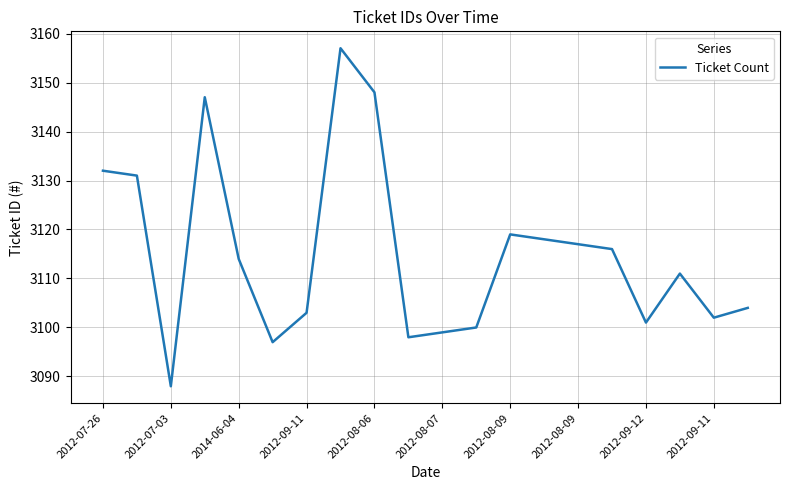

What is the maximum value shown in the chart?

3157